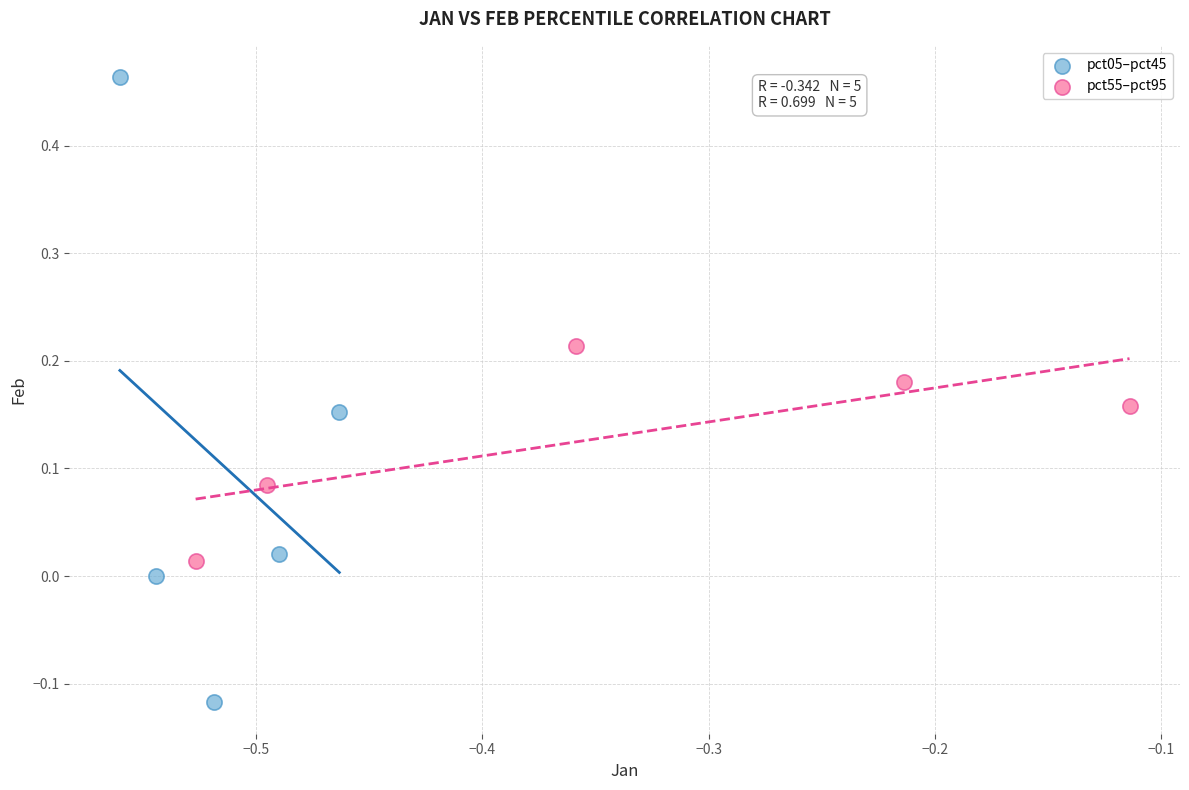

Which series has the largest Y range (max minus min)?

pct05–pct45